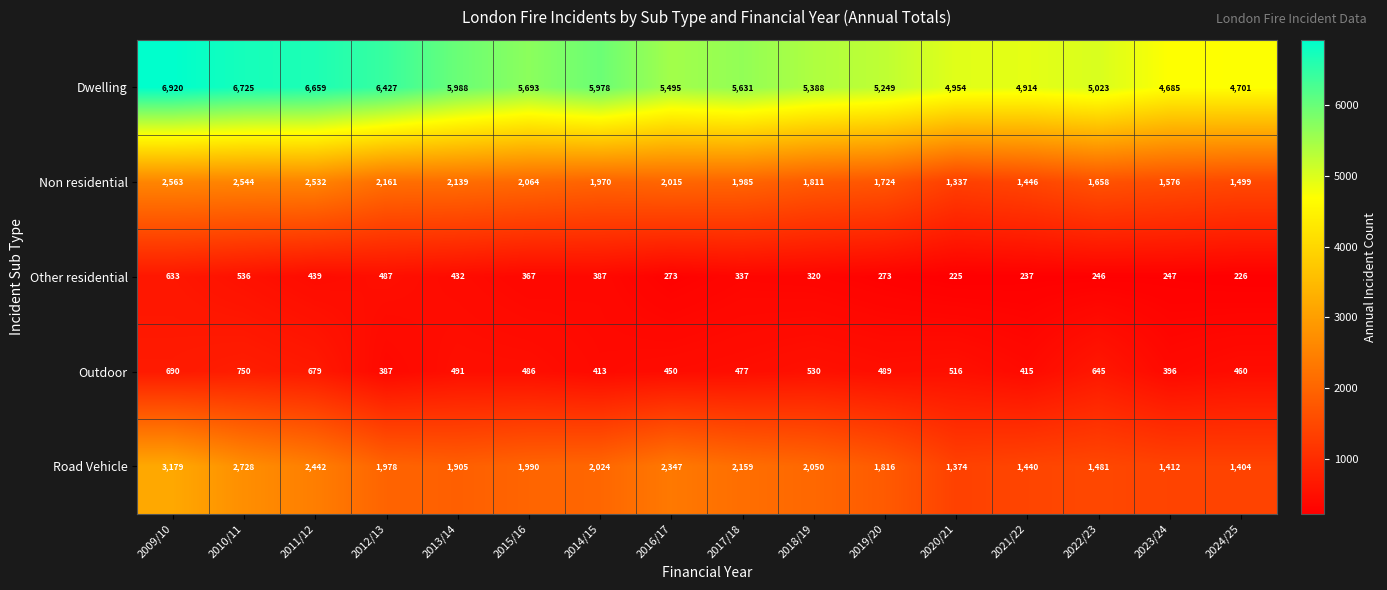

What is the approximate value of Dwelling at 2020/21?

4954